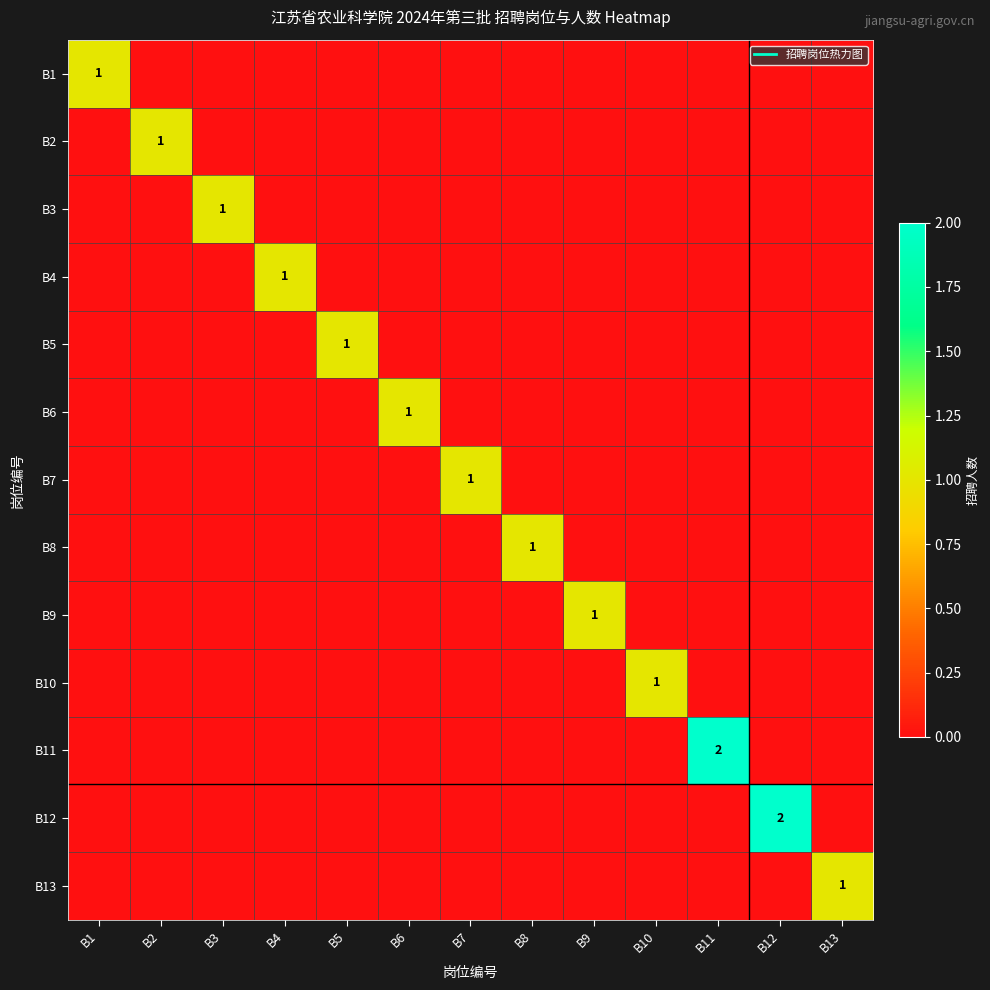

What is the difference between the maximum and minimum values in the B13 series?

1